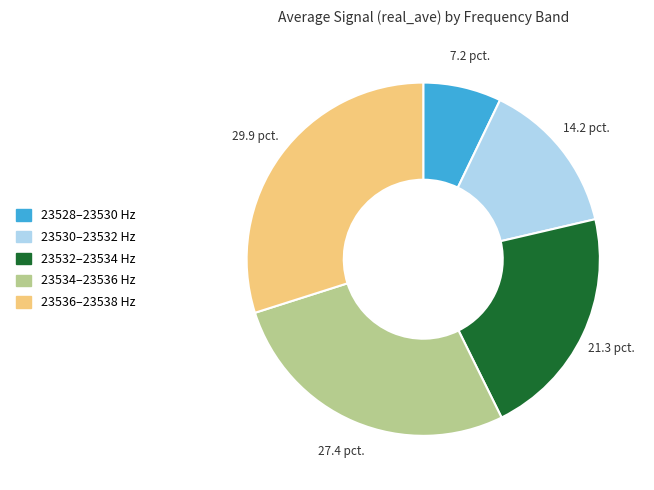

Is there any slice that represents more than half of the pie?

No